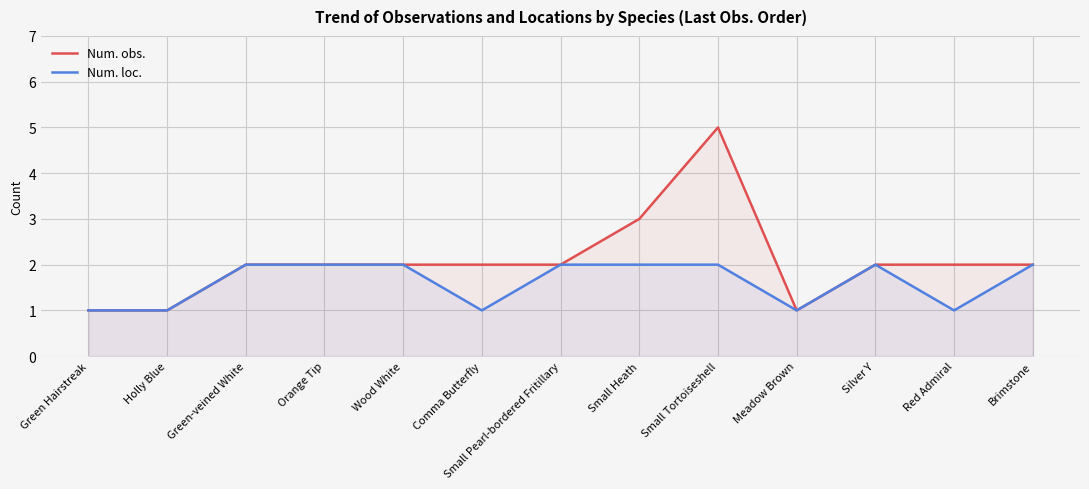

Which series has the largest total across all categories?

Num. obs.